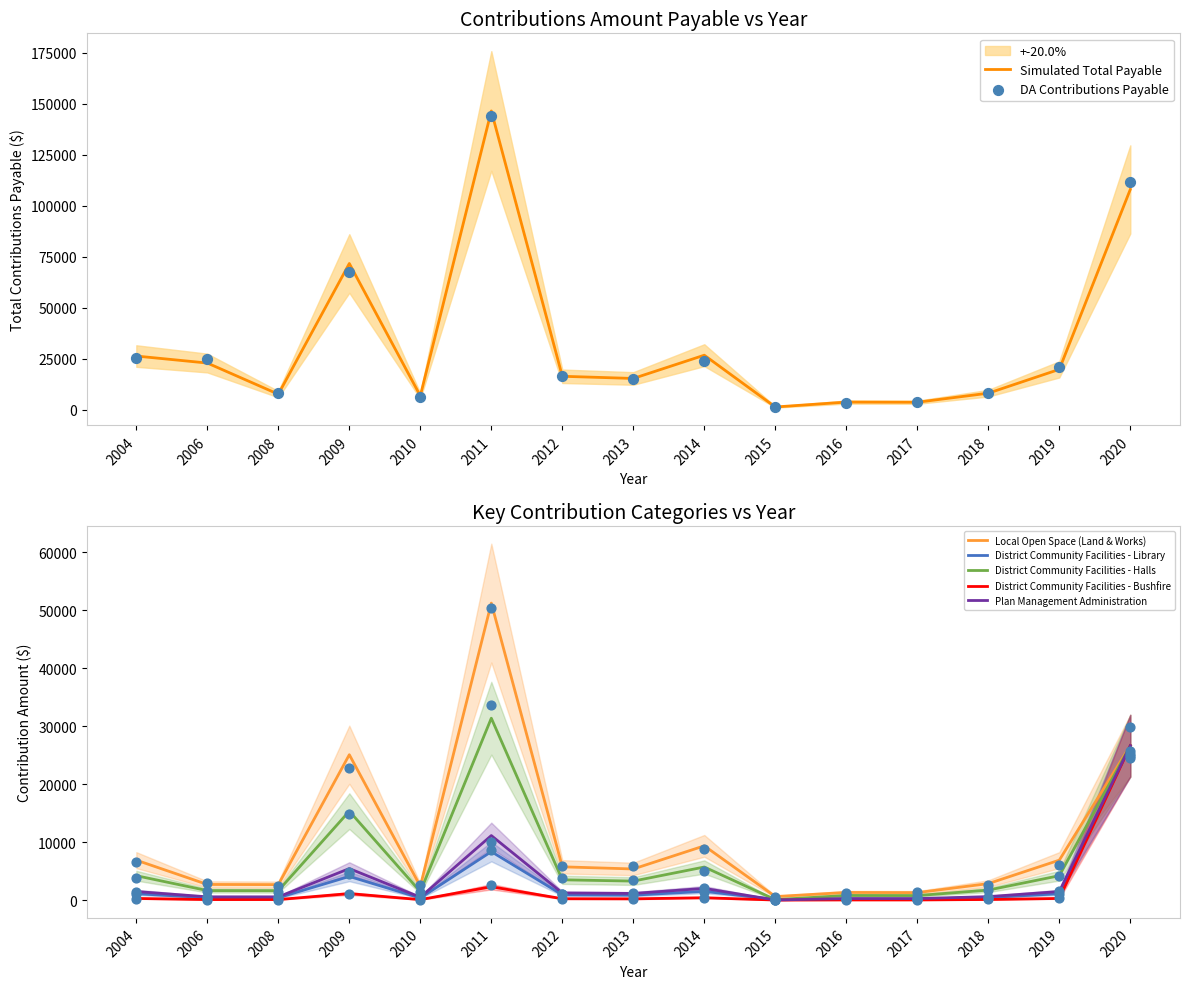

At which category is the sum across all series the highest?

2011